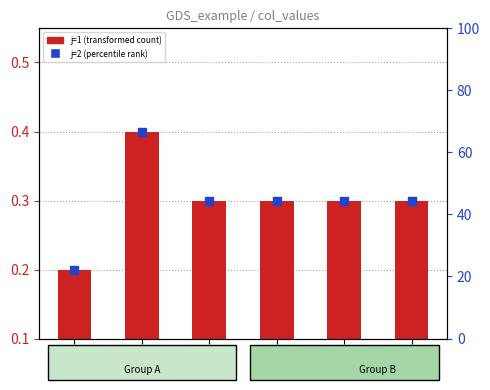

Which series reaches the minimum Y coordinate?

j=1 (transformed count)